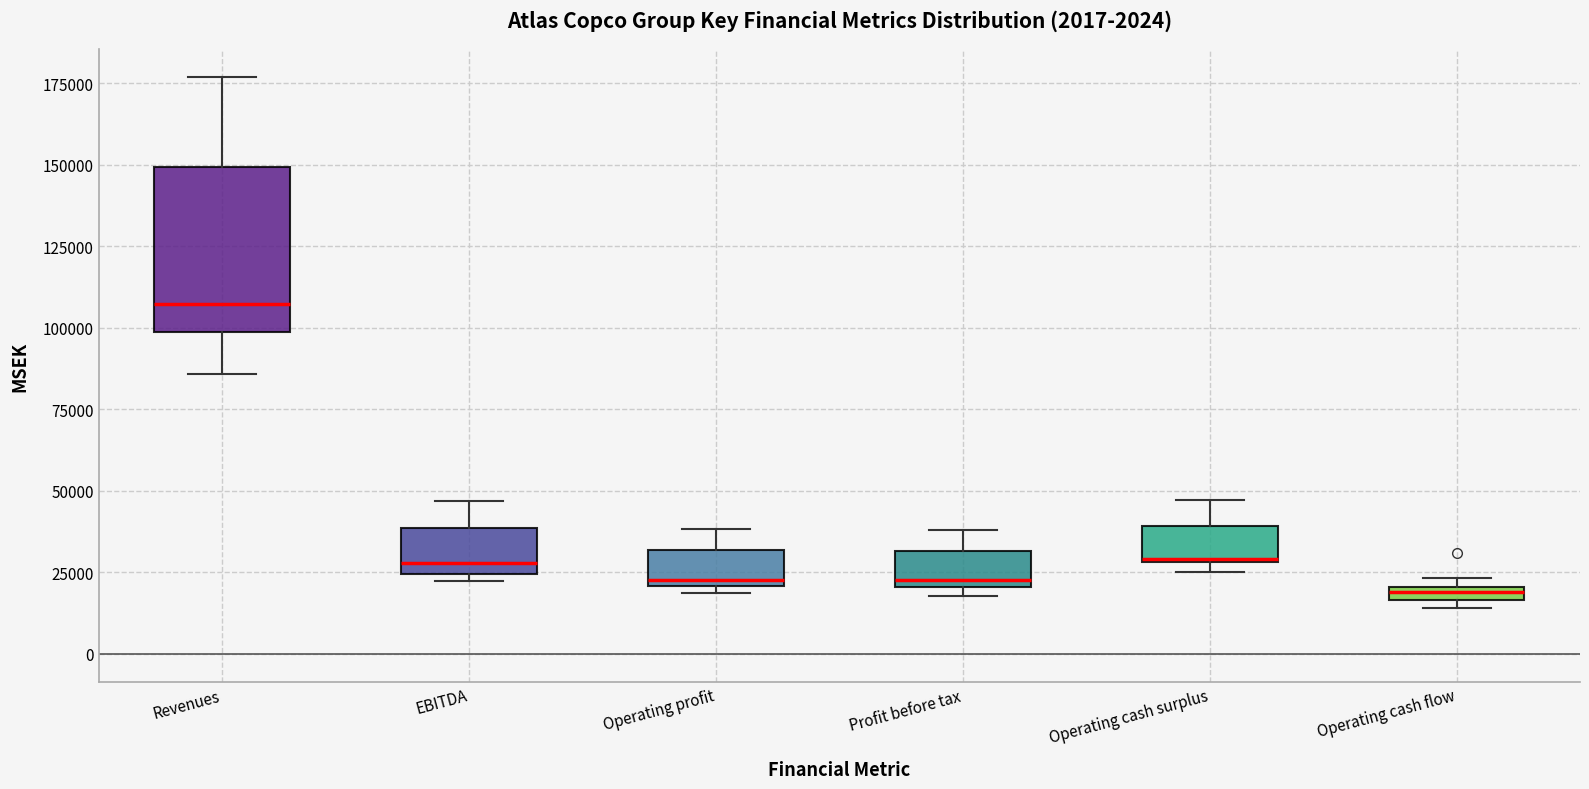

Comparing the boxes themselves (not the whiskers), which one is the tallest?

Revenues